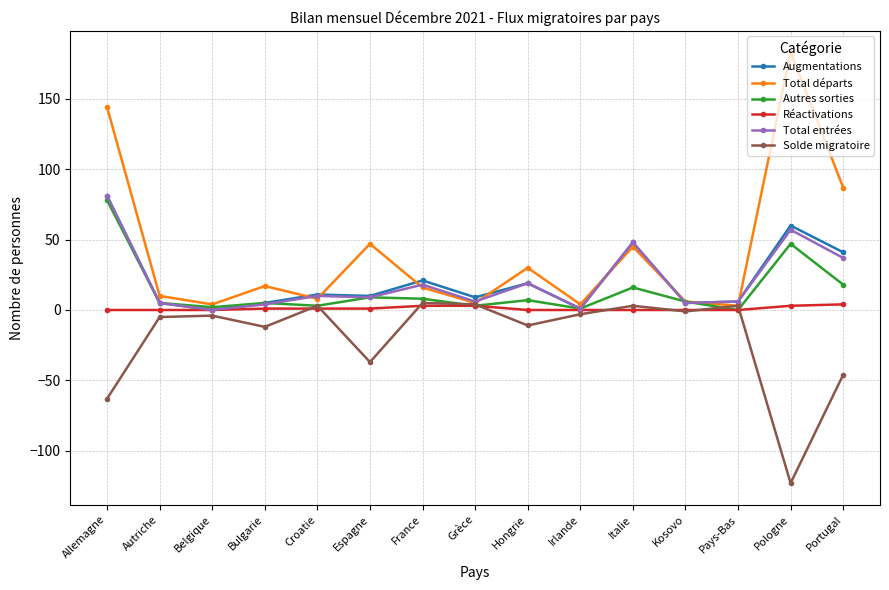

What is the label of the 3rd point from the left?

Belgique